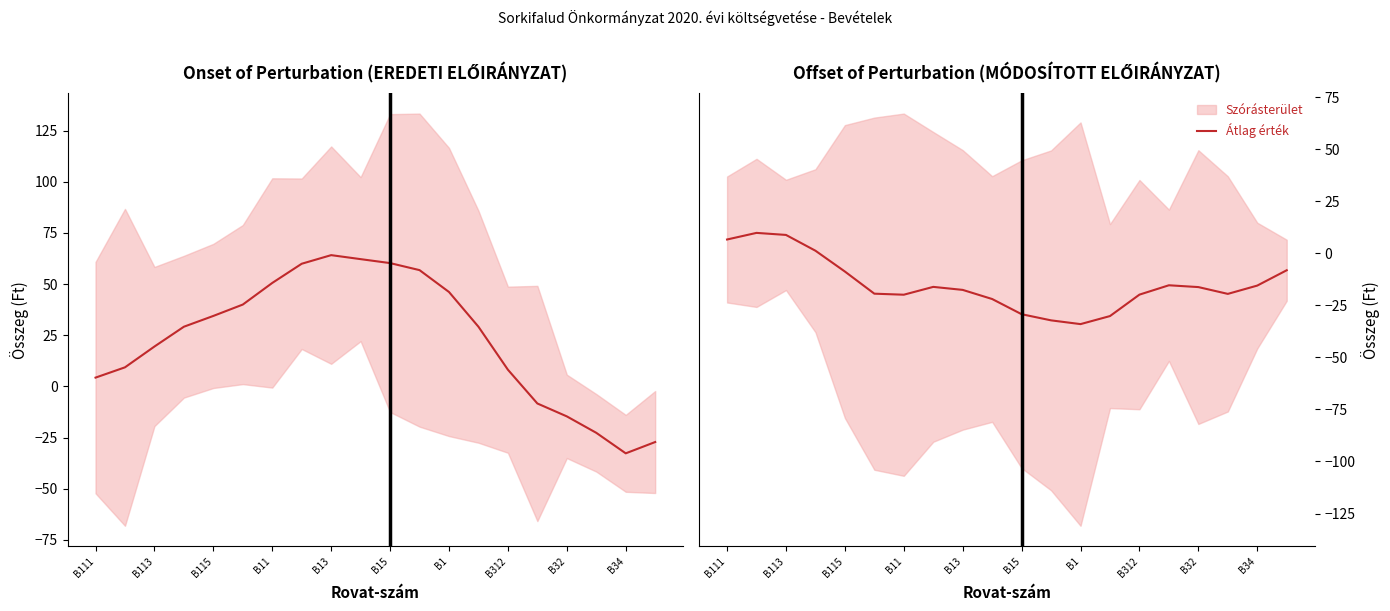

True or false: there are more than 0 points higher than both neighbors.

True